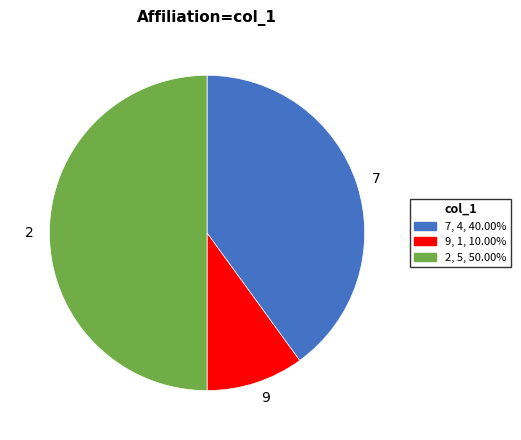

Approximately how many times larger is the value at 2 compared to 7?

1.2